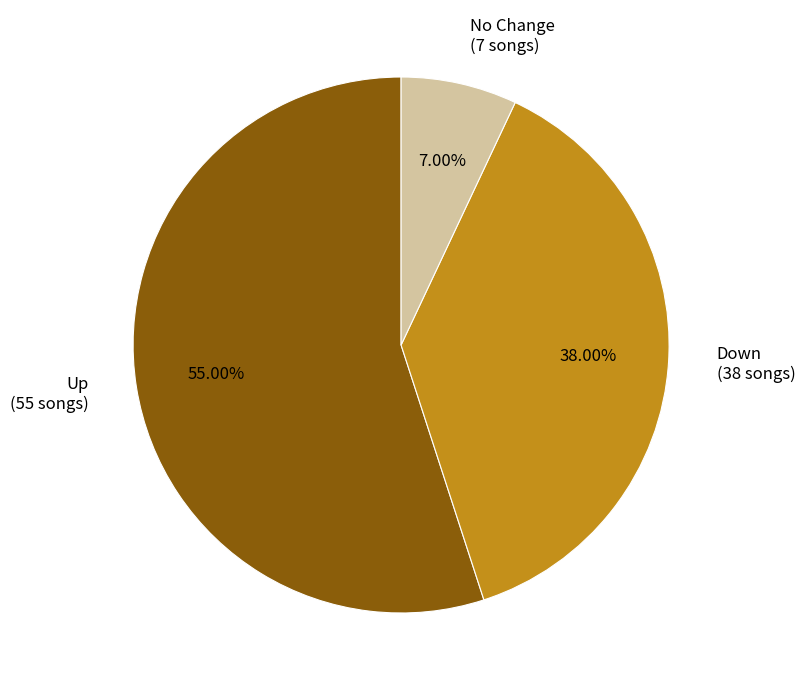

What is the ratio of the value at Down (38 songs) to the value at Up (55 songs)?

0.7